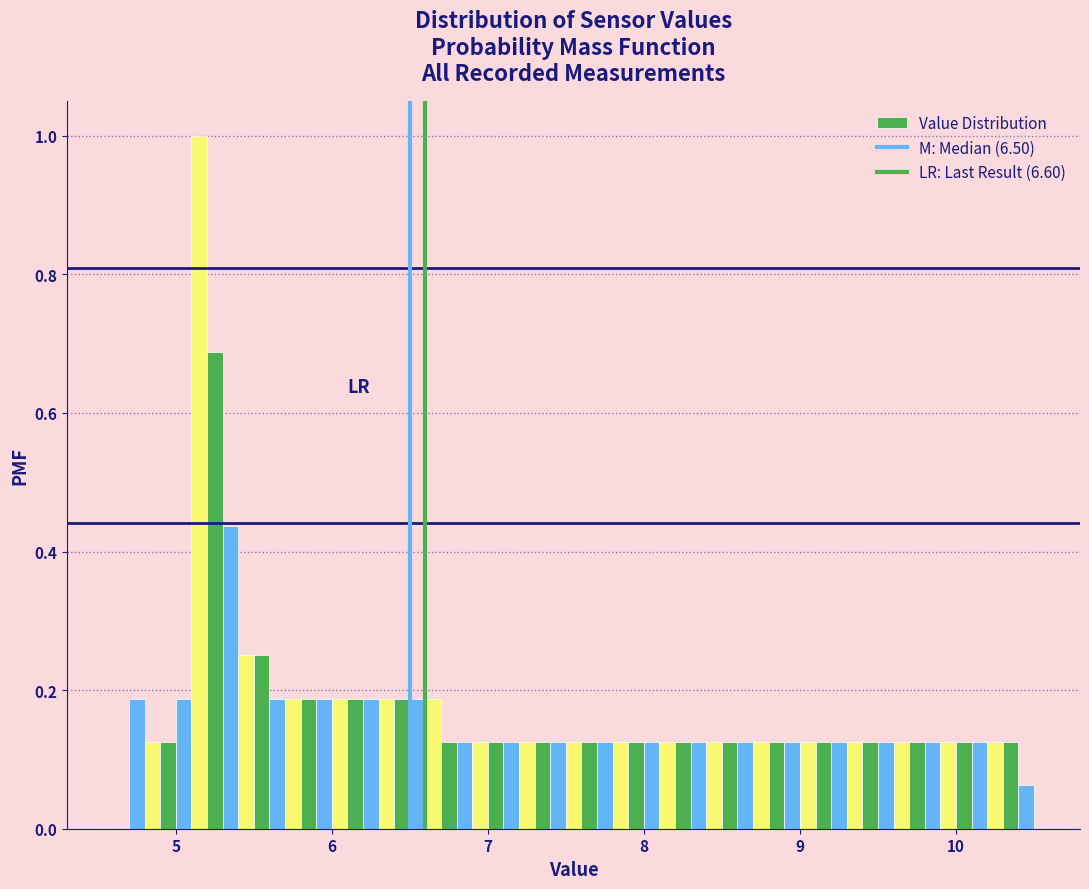

Read against the x-axis, roughly where is the centre of the tallest bar?

5.2